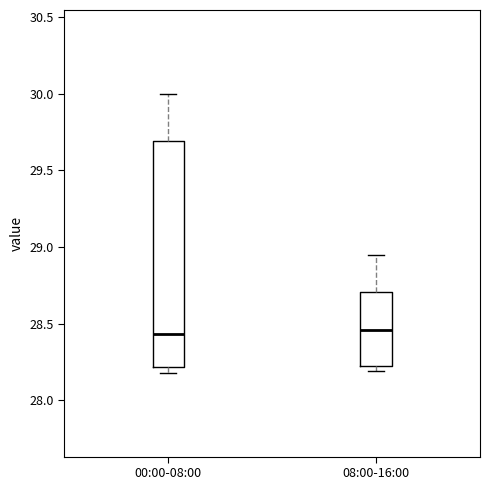

Reading left to right, transcribe this box plot: for each box, give where its median line is, the range the box spans, and where its two whiskers end, as read against the y-axis. The values are not printed on the chart, so give them approximately, as read against the axis.

00:00-08:00: median 28.45, box 28.20 to 29.70, whiskers 28.20 (just below the box's lower edge) to 30.00
08:00-16:00: median 28.45, box 28.25 to 28.70, whiskers 28.20 to 28.95